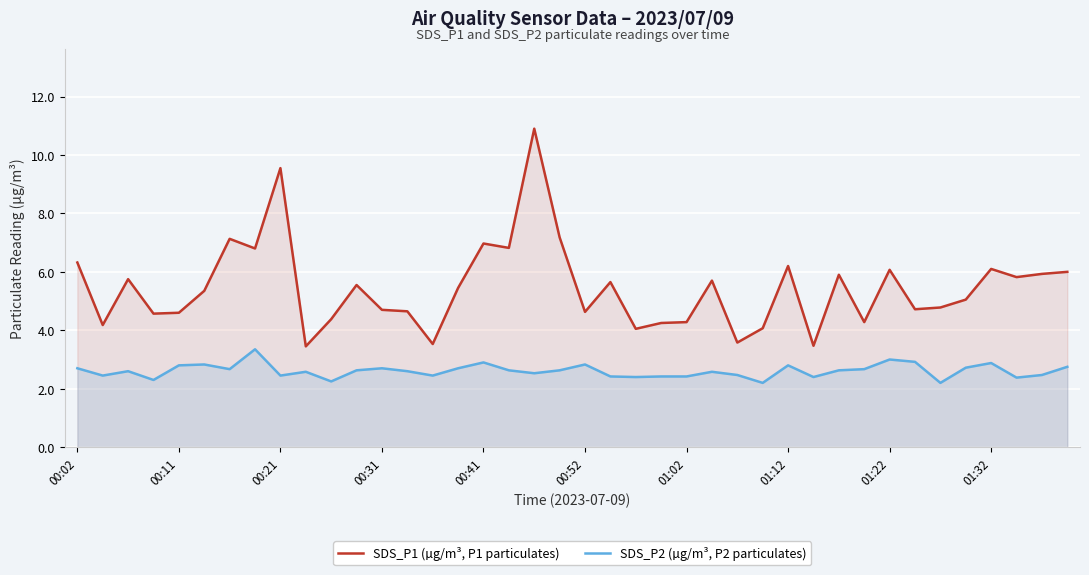

At how many categories does at least one series exceed 8?

2